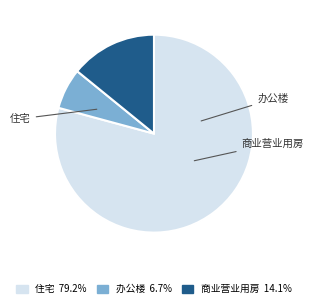

Is there any slice that represents more than half of the pie?

Yes